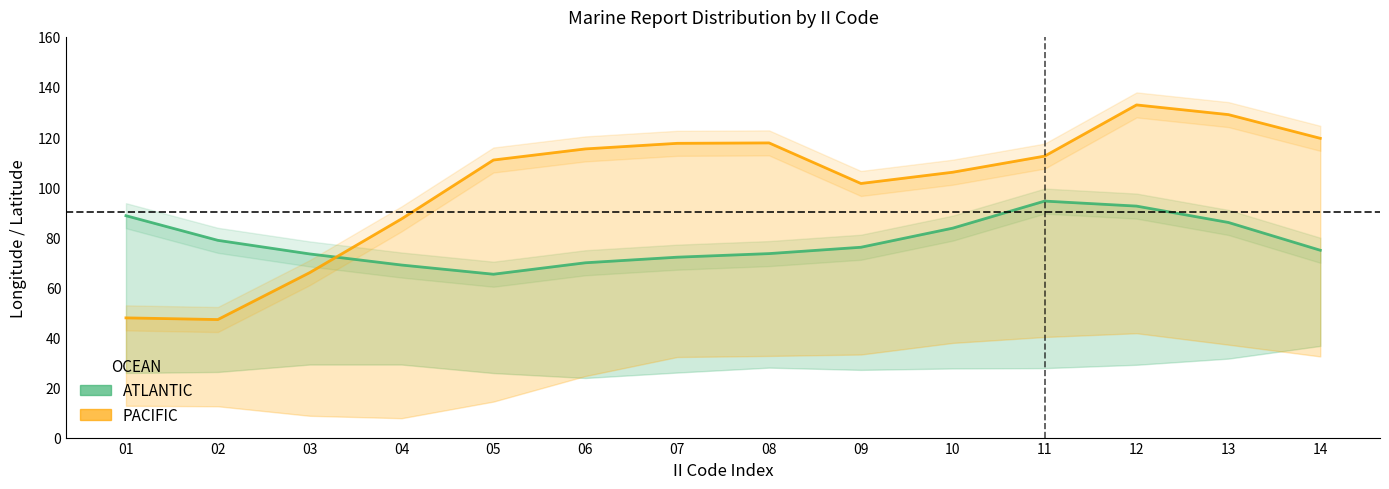

What is the value of the ATLANTIC point at the 6th from the left?

69.8